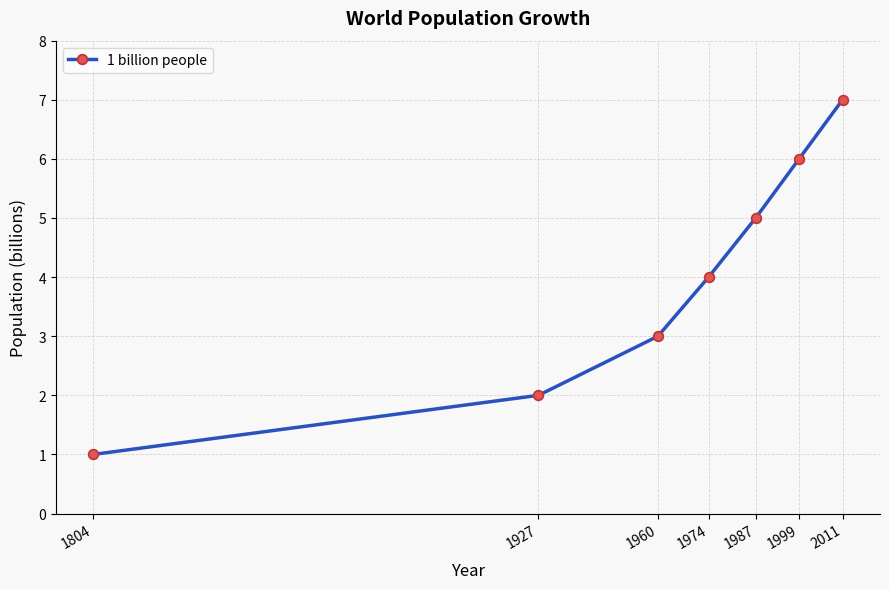

What is the sum of all values?

28